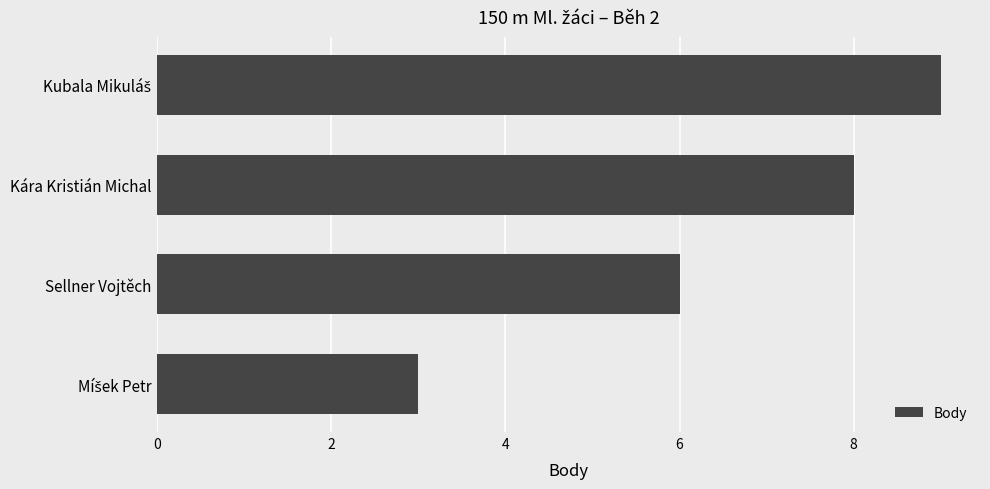

What is the minimum value shown in the chart?

3